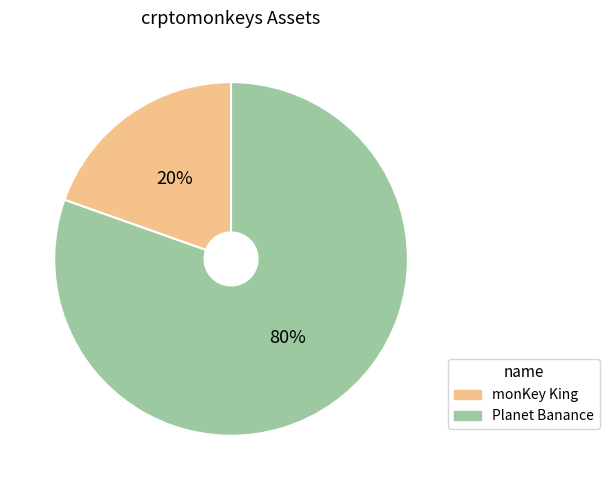

Which has a higher value, monKey King or Planet Banance?

Planet Banance